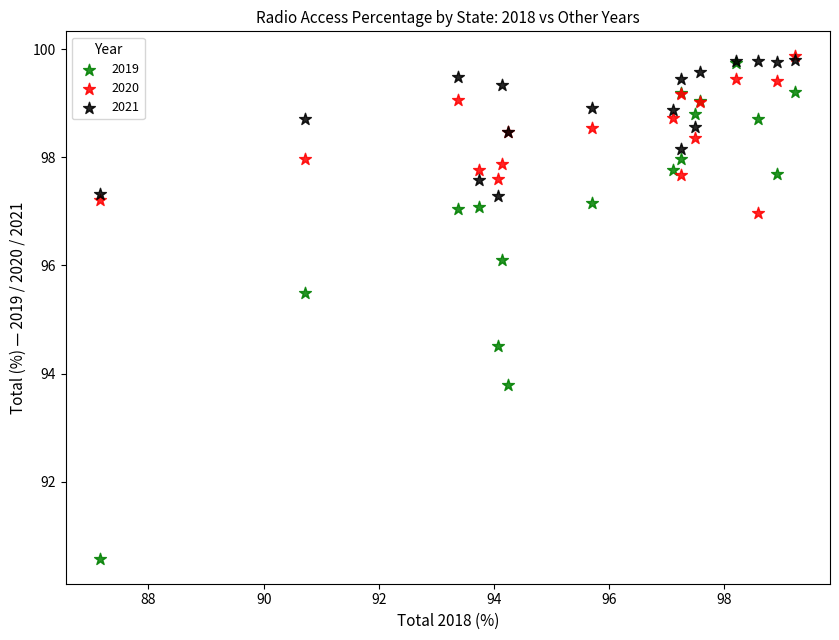

What are all the series names shown in the legend?

2019, 2020, 2021